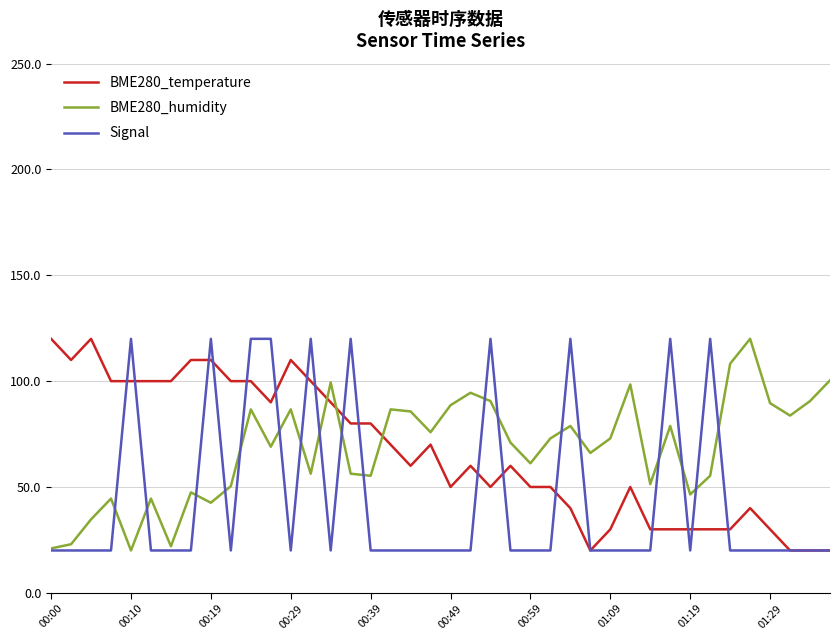

What is the lowest value of the BME280_temperature series?

20.0